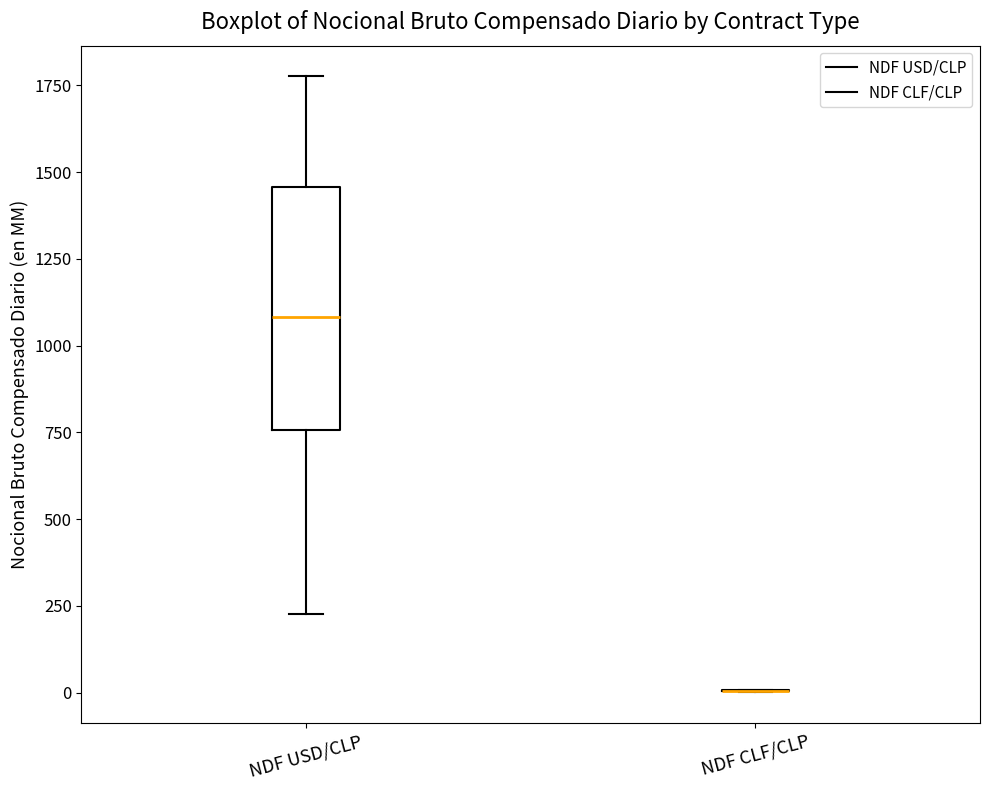

Reading left to right, transcribe this box plot: for each box, give where its median line is, the range the box spans, and where its two whiskers end, as read against the y-axis. The values are not printed on the chart, so give them approximately, as read against the axis.

NDF USD/CLP: median 1100, box 750 to 1450, whiskers 250 to 1800
NDF CLF/CLP: box collapsed to a line at 0, whiskers 0 to 0